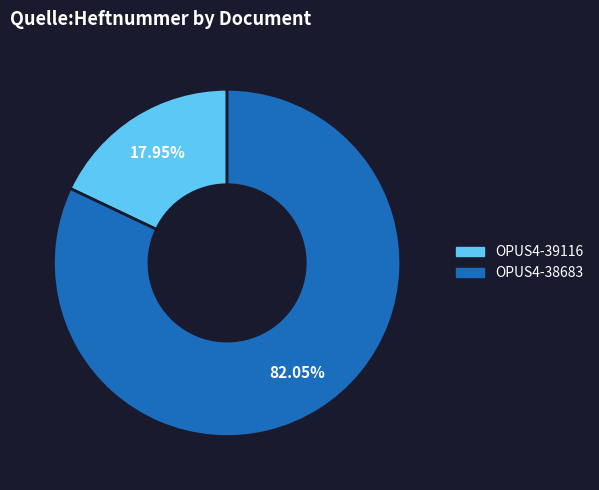

True or false: OPUS4-38683 accounts for 82% of the total.

True